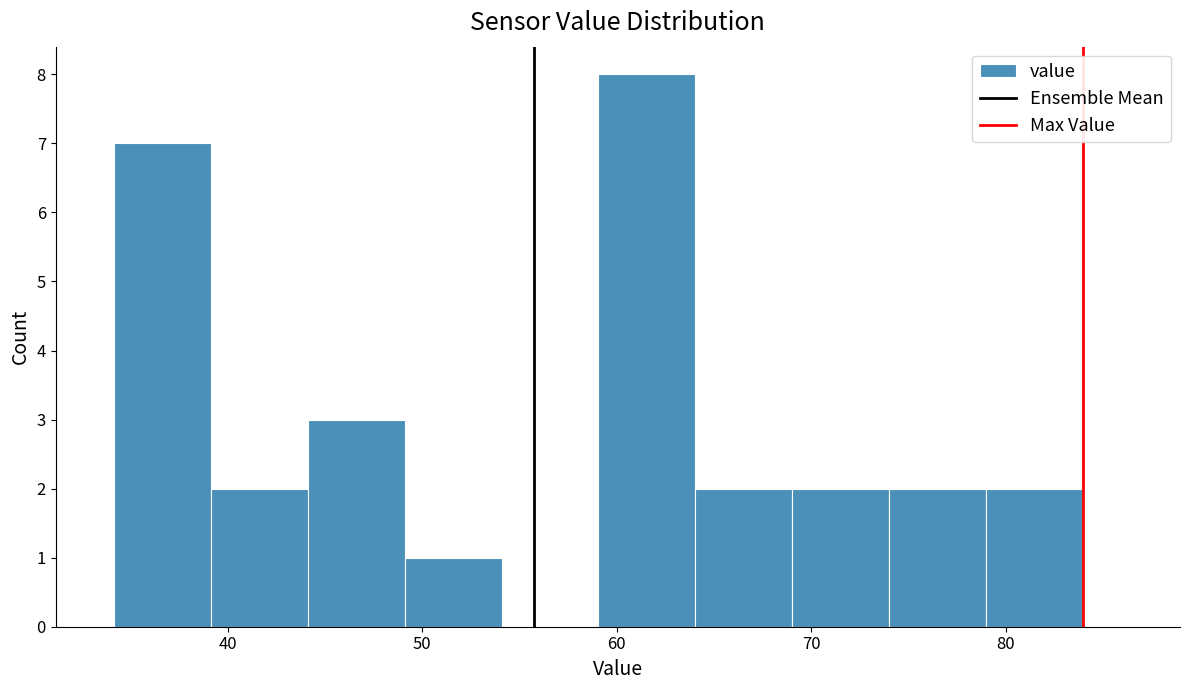

Reading left to right, list every bar in this chart as the range it spans on the x-axis followed by its height. Neither the bar edges nor the heights are printed on the chart, so give them approximately, as read against the axes.

34 to 39: 7
39 to 44: 2
44 to 49: 3
49 to 54: 1
54 to 59: 0
59 to 64: 8
64 to 69: 2
69 to 74: 2
74 to 79: 2
79 to 84: 2